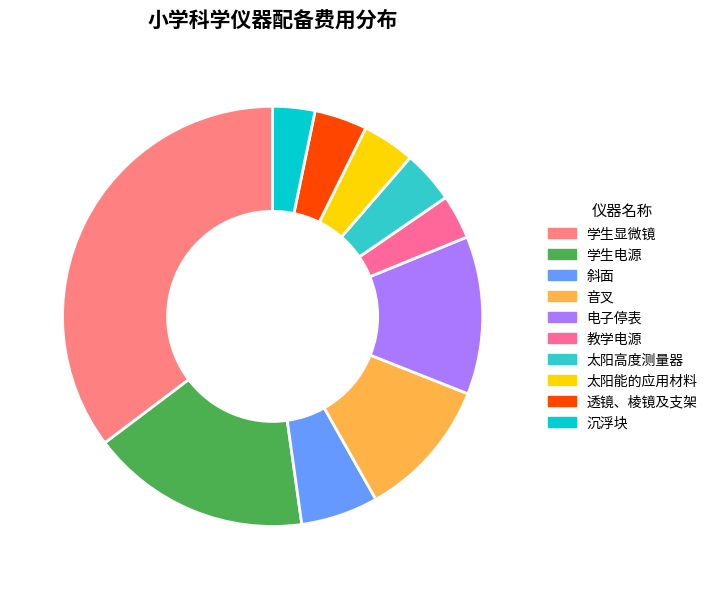

Does any single category account for the majority?

No